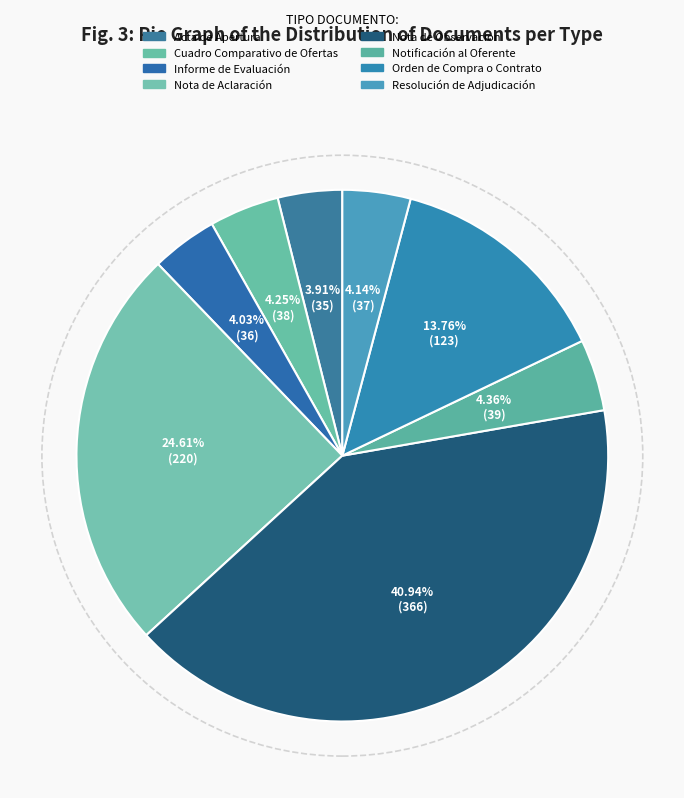

Is it true that Informe de Evaluación is 17% of the pie?

False